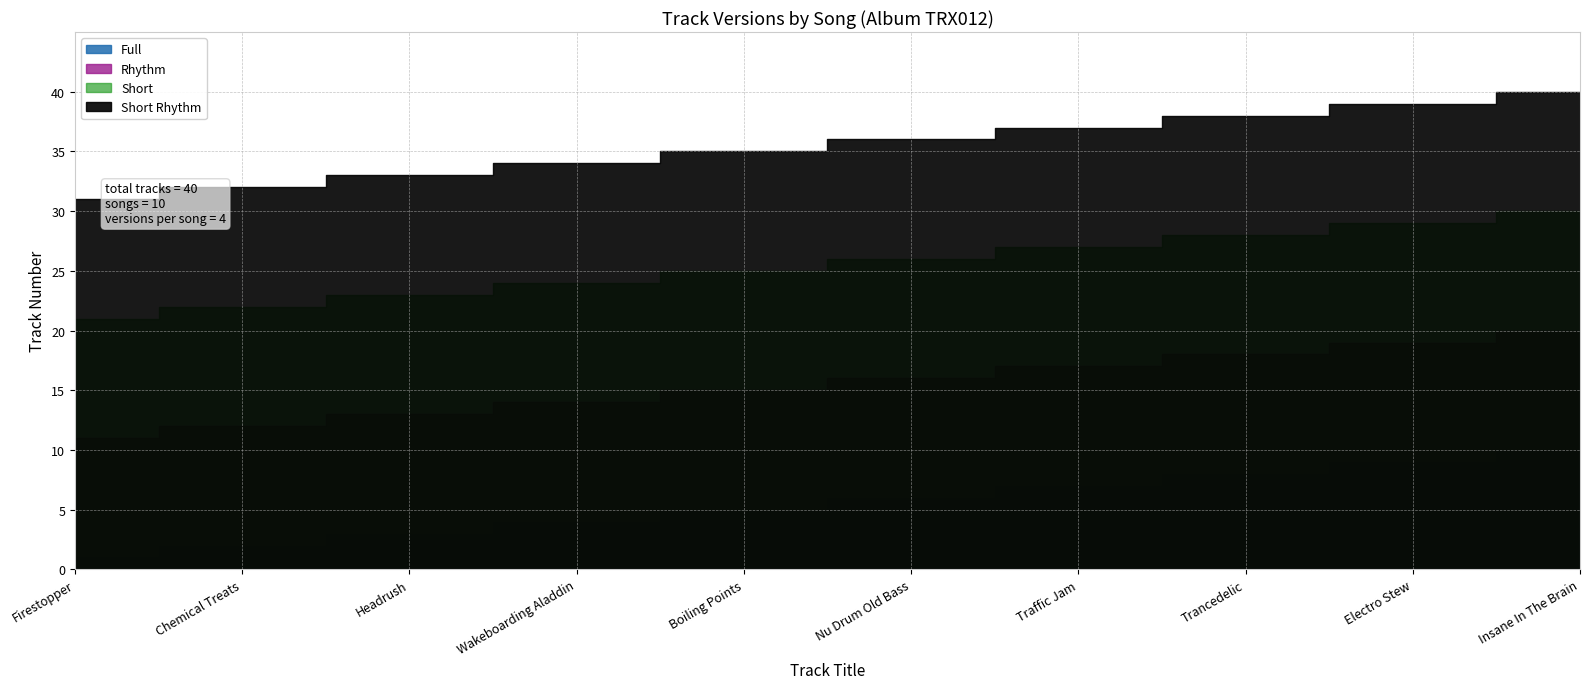

Reading left to right, extract all data points from this chart.

Full: 1	2	3	4	5	6	7	8	9	10
Rhythm: 11	12	13	14	15	16	17	18	19	20
Short: 21	22	23	24	25	26	27	28	29	30
Short Rhythm: 31	32	33	34	35	36	37	38	39	40